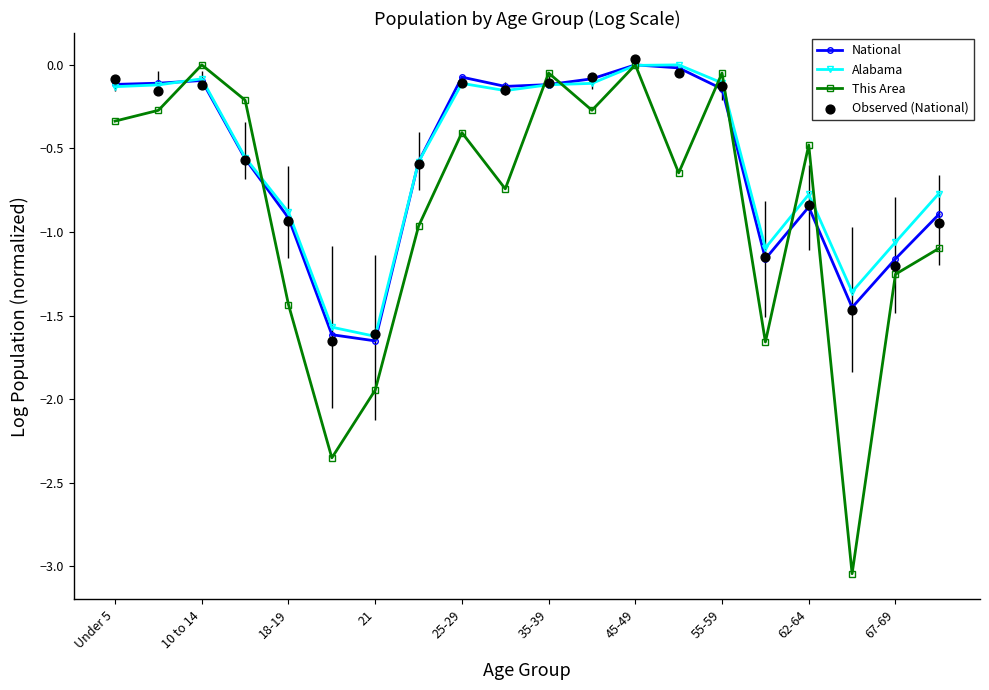

Which series contains the lowest Y value?

This Area